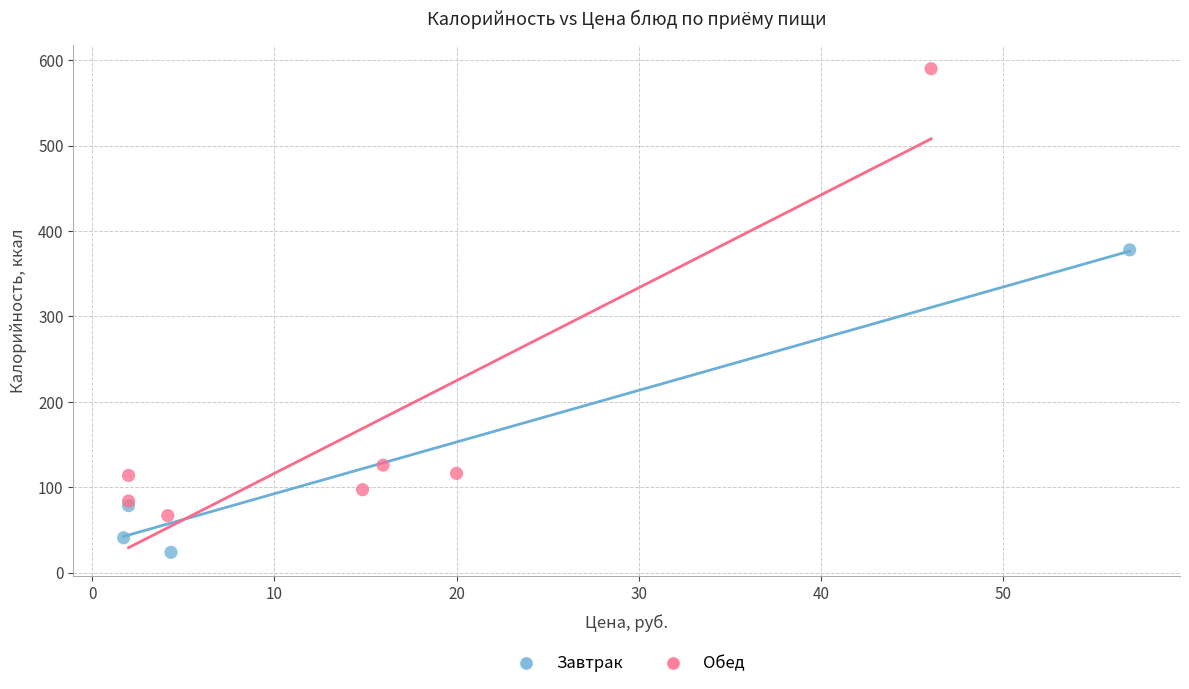

Which series reaches the maximum Y coordinate?

Обед